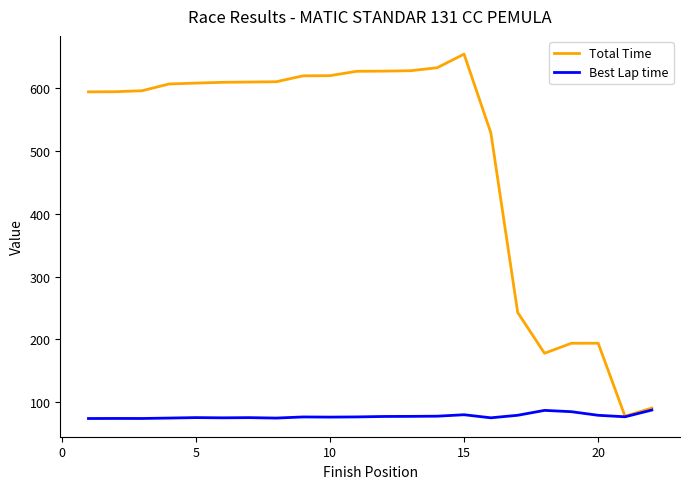

What is the highest value of the Total Time series?

654.8